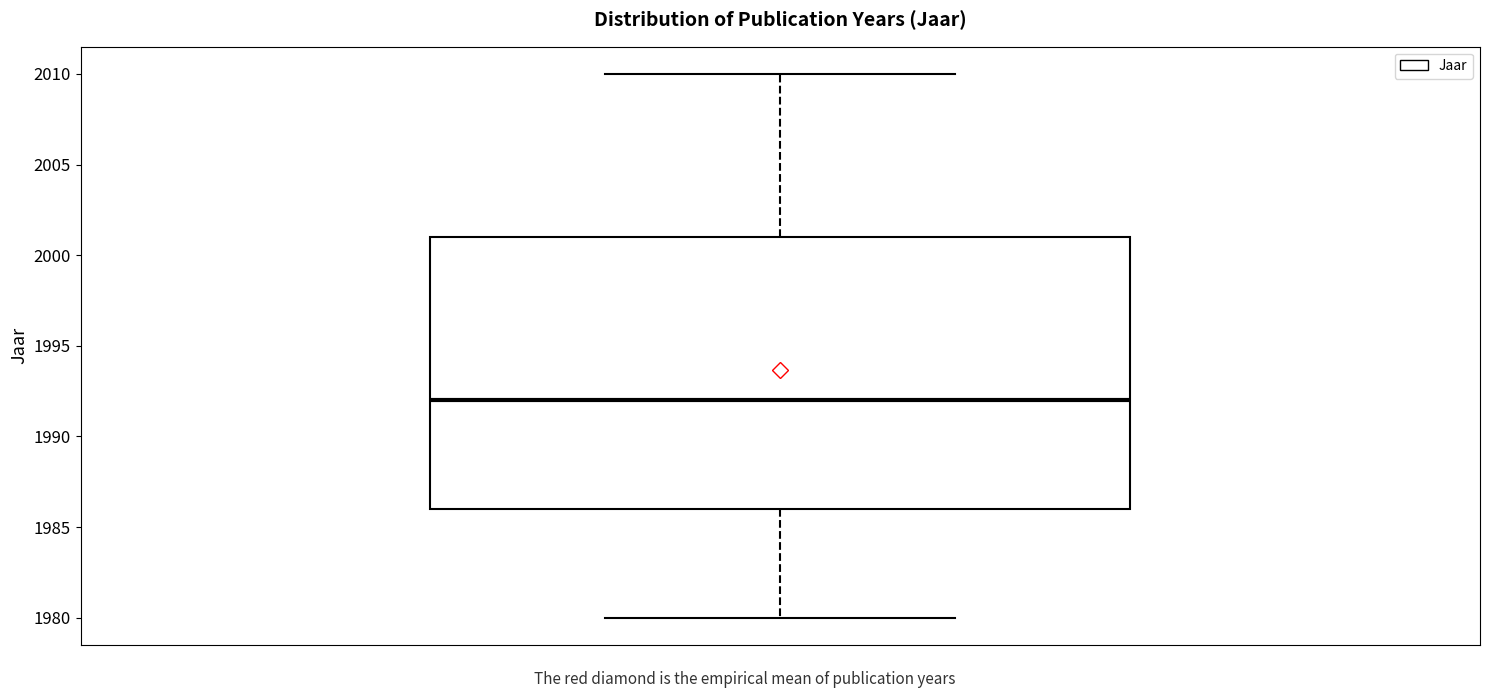

Transcribe this box plot: give where the median line is, the range the box spans, and where the two whiskers end, as read against the y-axis. The values are not printed on the chart, so give them approximately, as read against the axis.

median 1992, box 1986 to 2001, whiskers 1980 to 2010